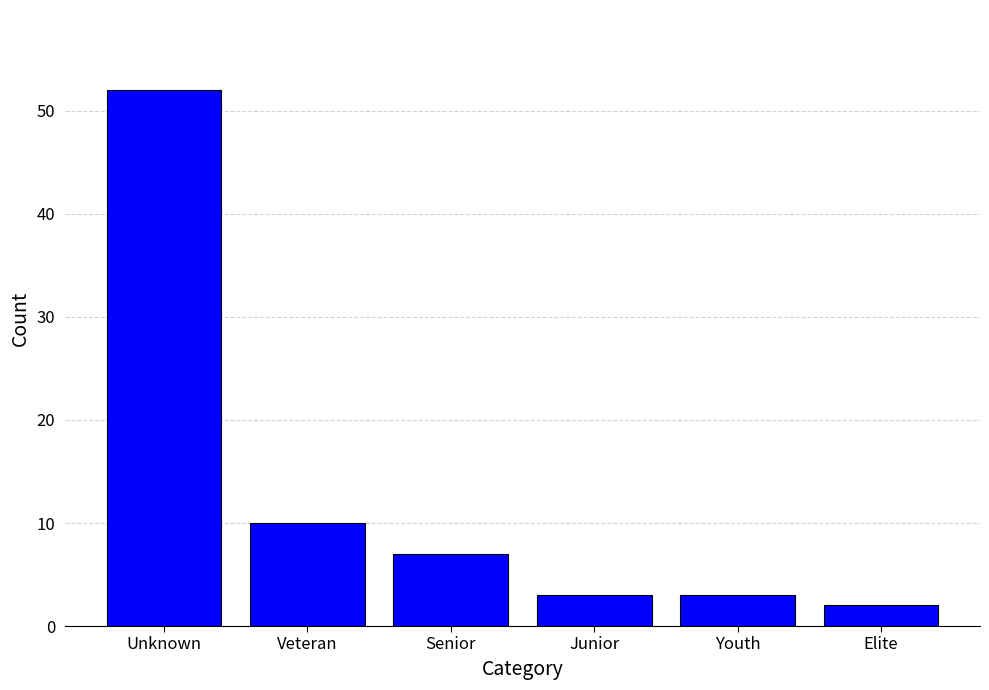

Reading left to right, what are all the values shown in this chart?

52	10	7	3	3	2